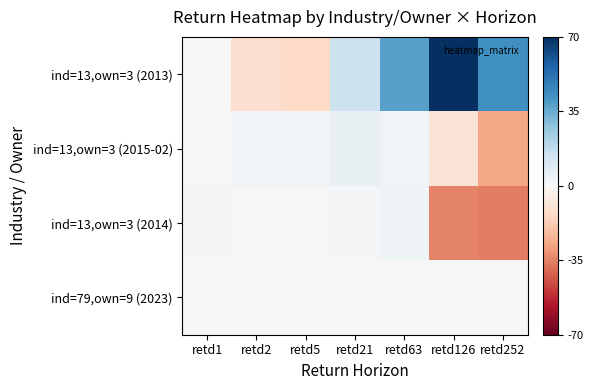

Which series has the largest total across all categories?

ind=13,own=3 (2013)